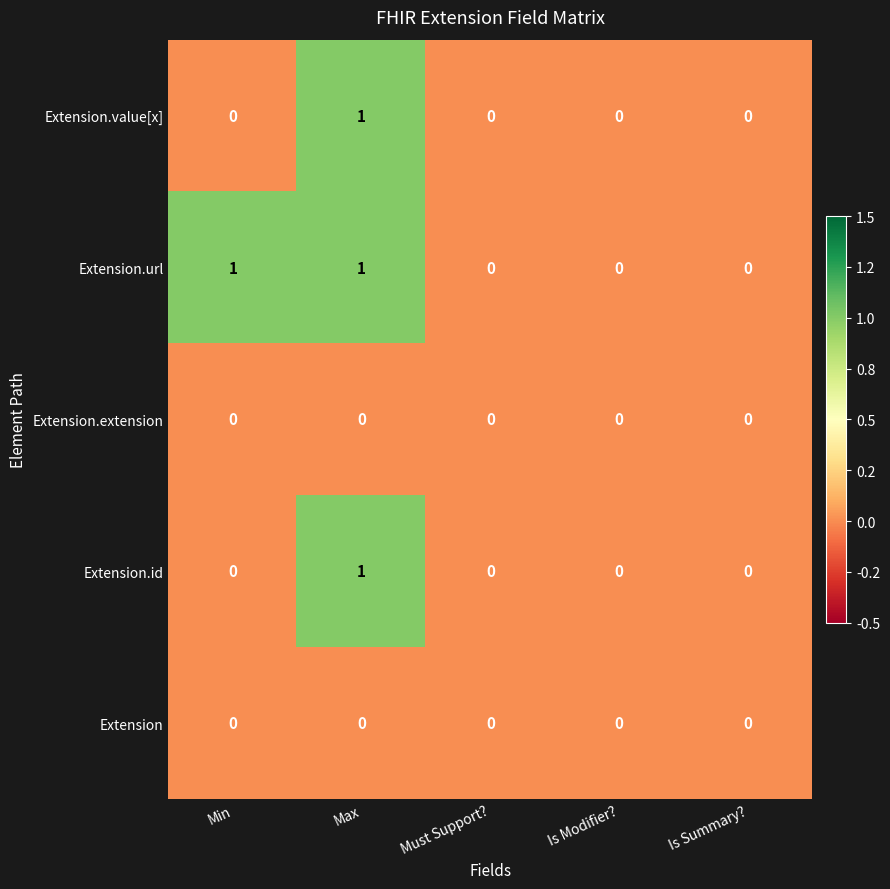

The Extension.extension series shows 0 at Max. True or false?

True